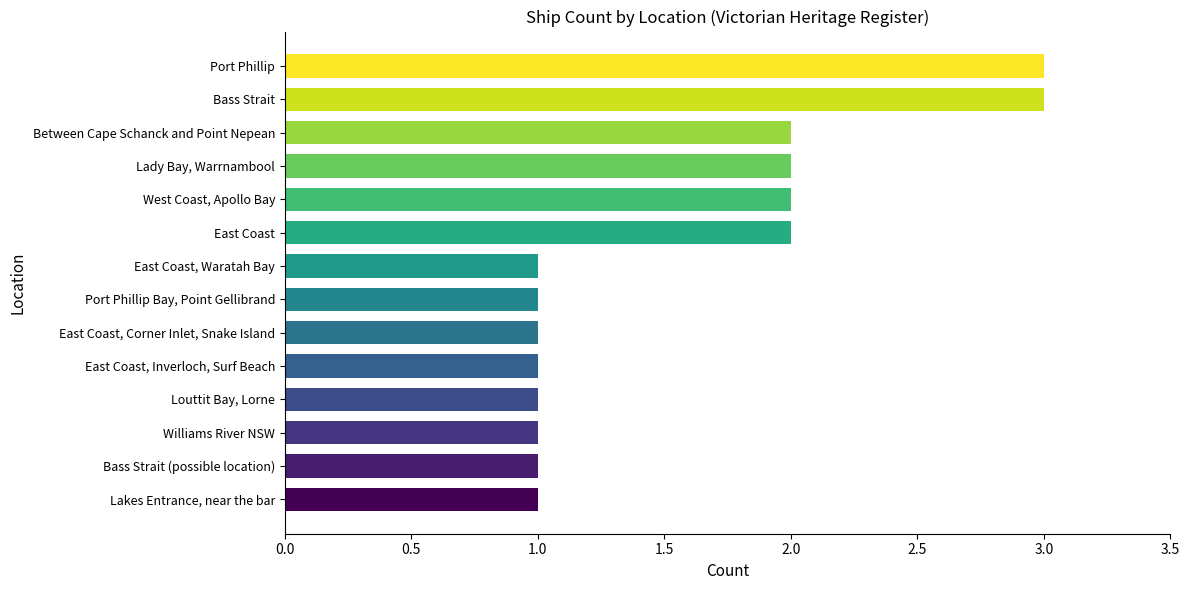

What is the difference between the maximum and minimum values?

2